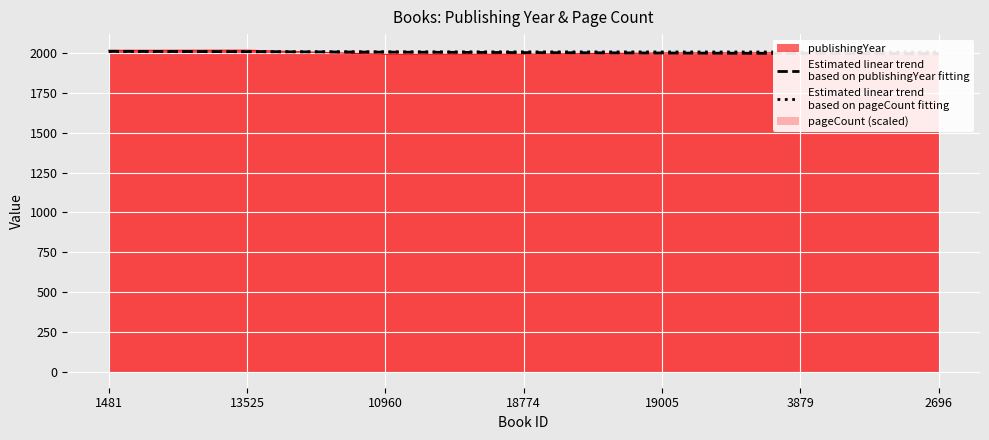

Which category has the highest value across all series?

13525